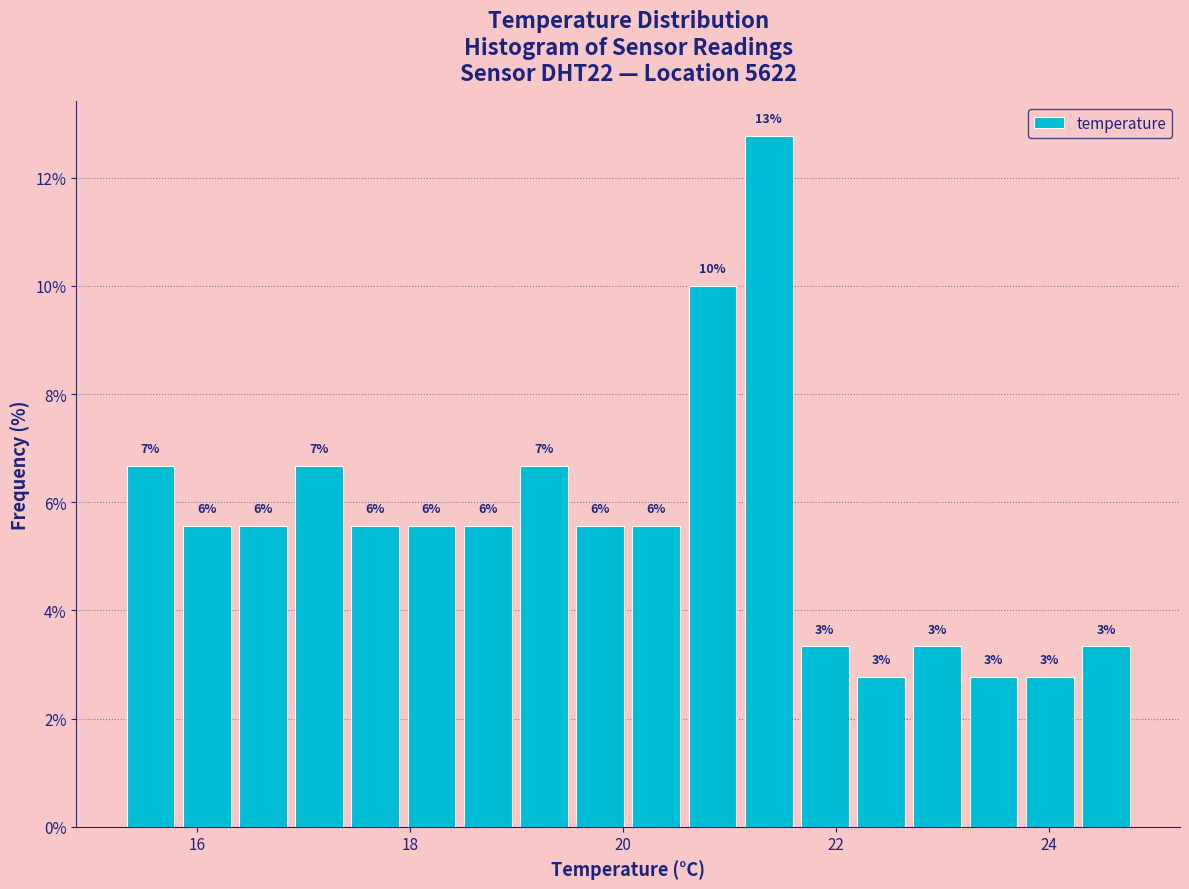

Read against the x-axis, roughly where is the centre of the tallest bar?

21.4